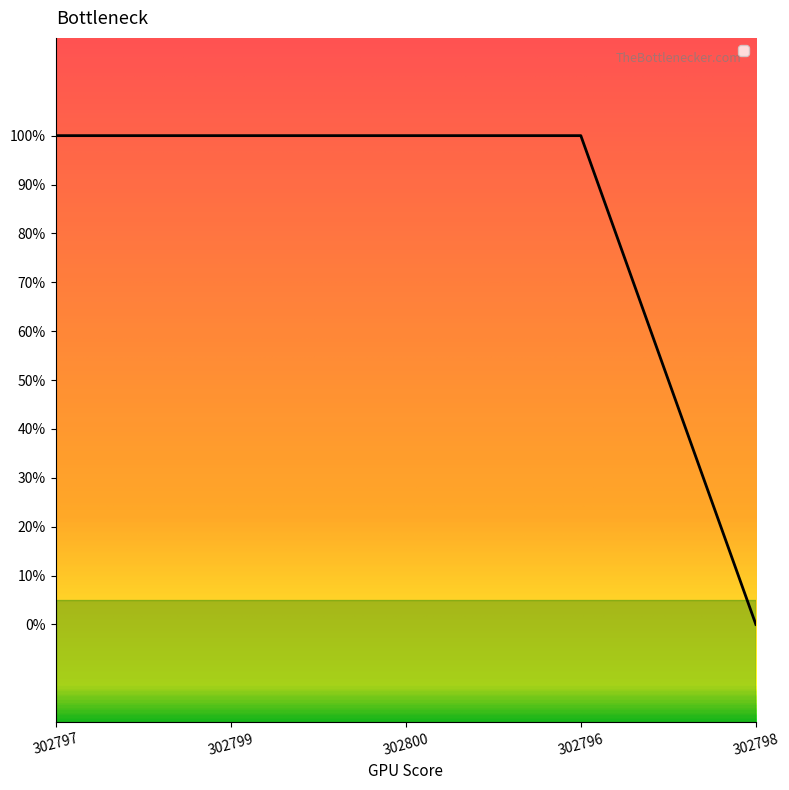

Is this an area chart (filled region under the line)?

No